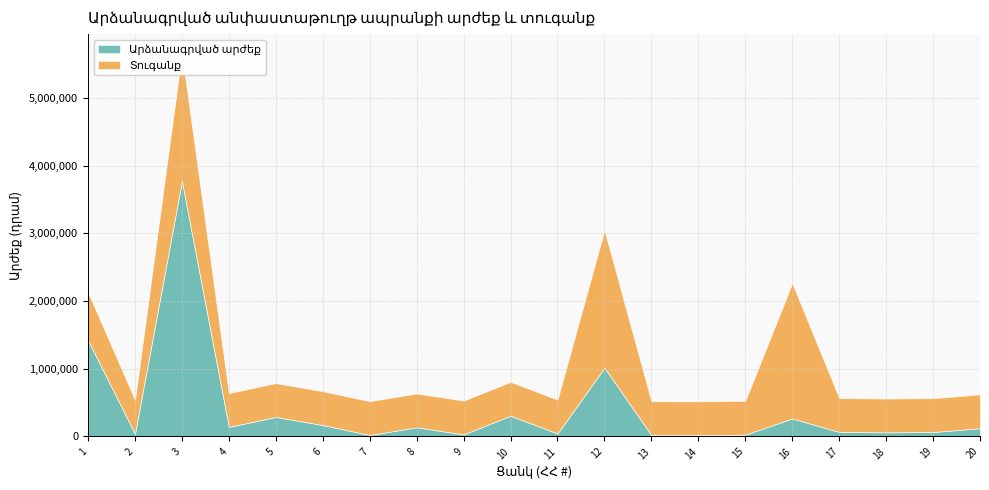

At how many categories does at least one series exceed 325815?

20